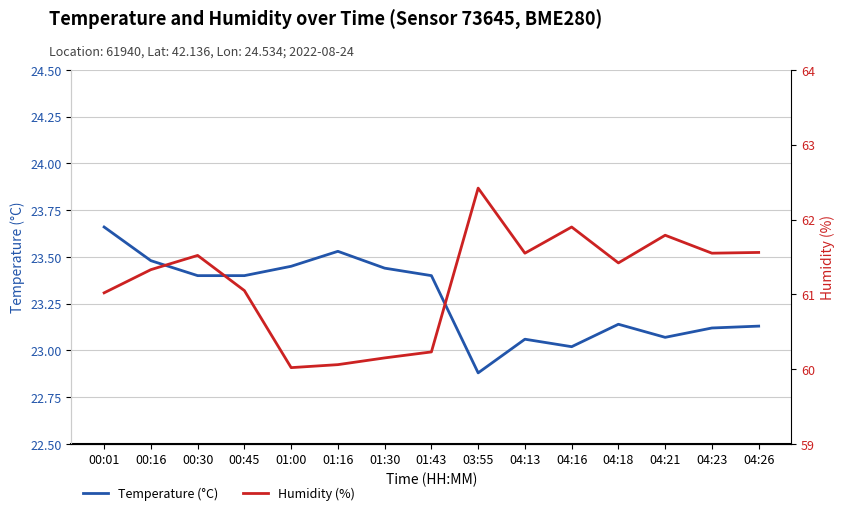

What is the difference between the highest and lowest values at 04:21?

38.7